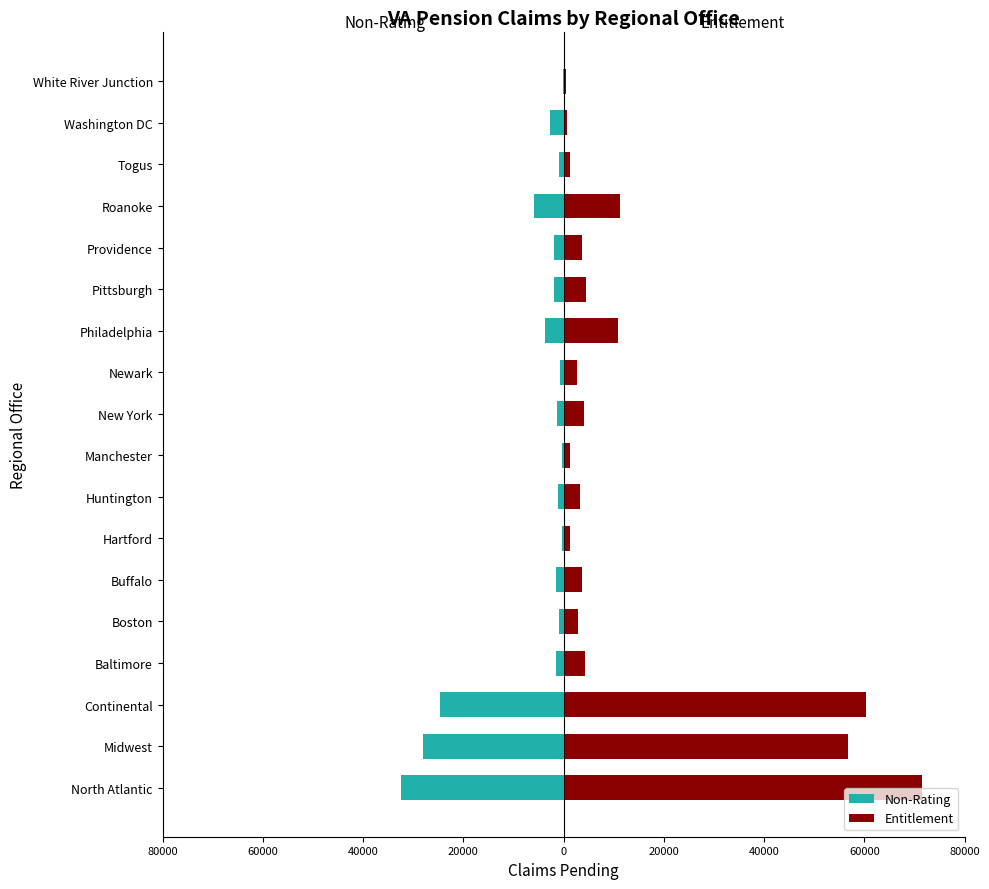

Reading left to right, transcribe all the data shown in this chart.

Non-Rating: -32447	-28146	-24763	-1598	-926	-1499	-387	-1227	-428	-1409	-785	-3715	-1959	-1883	-6003	-842	-2698	-162
Entitlement: 71420	56744	60388	4324	2814	3558	1289	3183	1218	4034	2571	10901	4549	3649	11237	1354	615	445